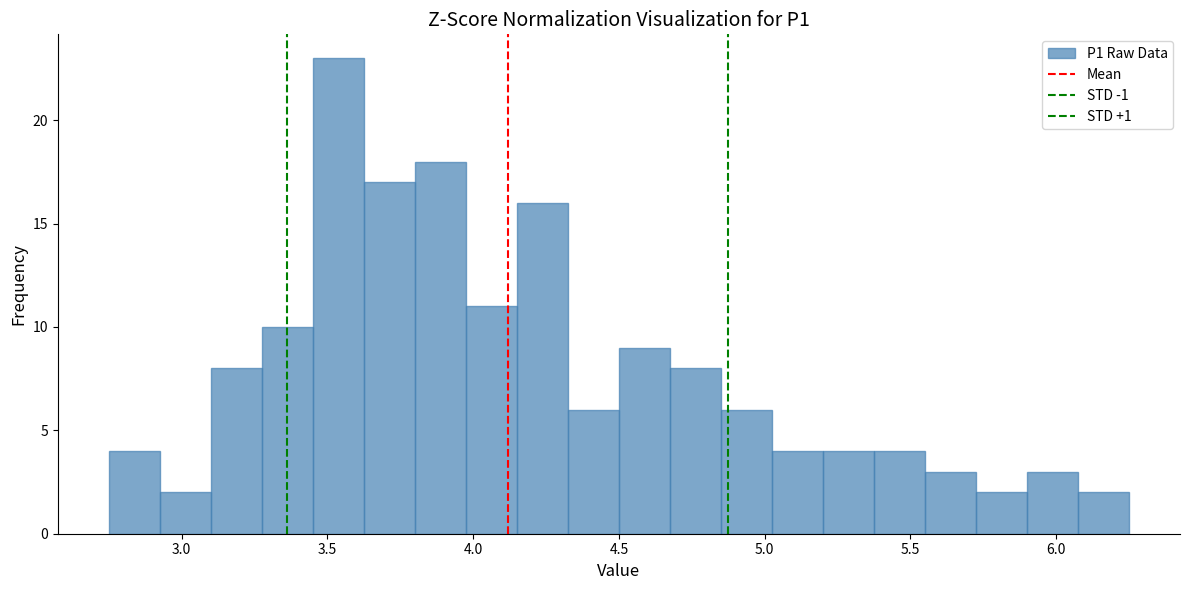

Read against the x-axis, roughly where is the centre of the tallest bar?

3.55